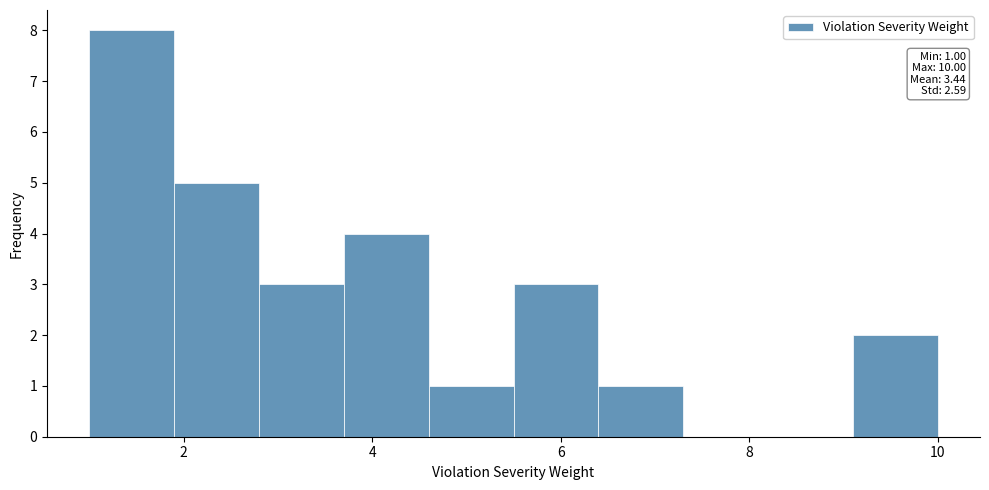

Over which range of the x-axis is the bar tallest?

1.0 to 1.9